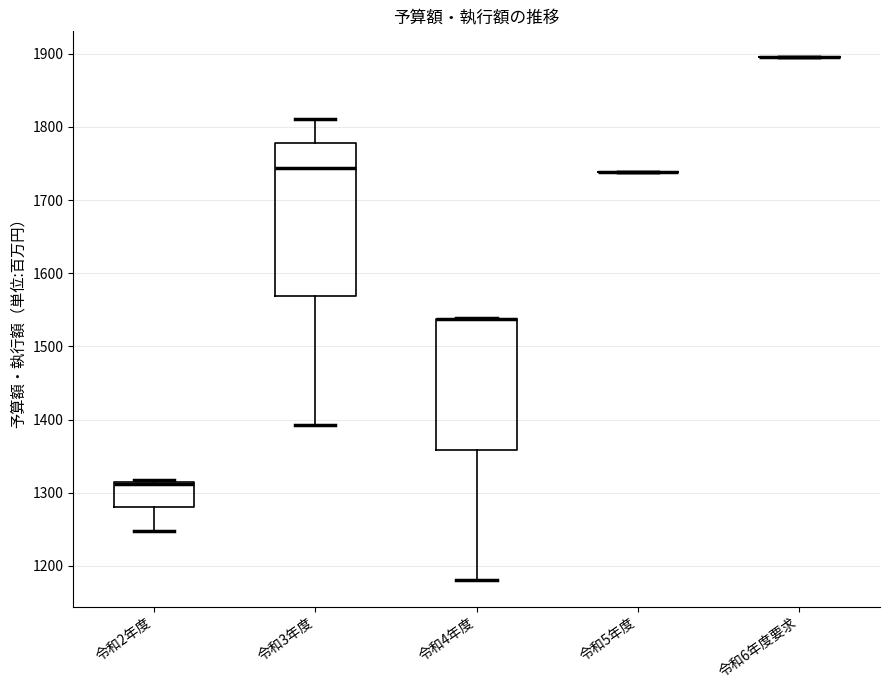

Which box is the tallest, from its lower edge to its upper edge?

令和3年度